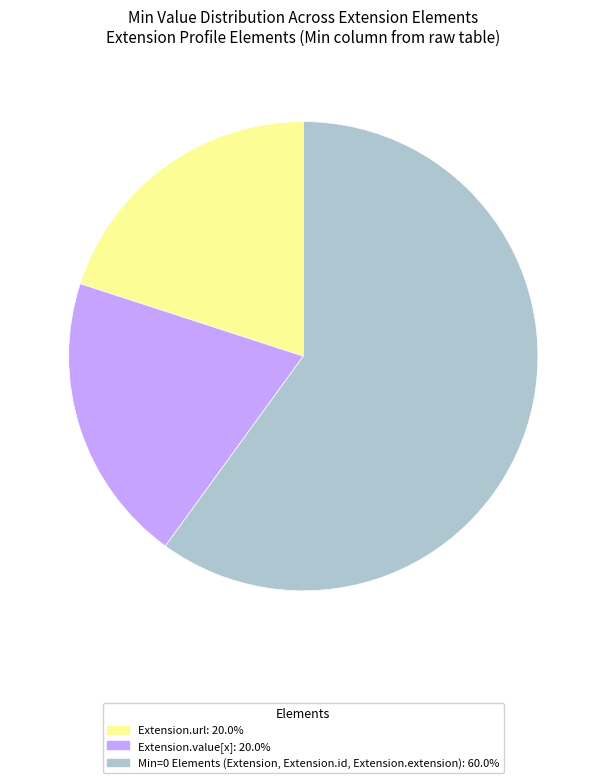

Is there any slice that represents more than half of the pie?

Yes